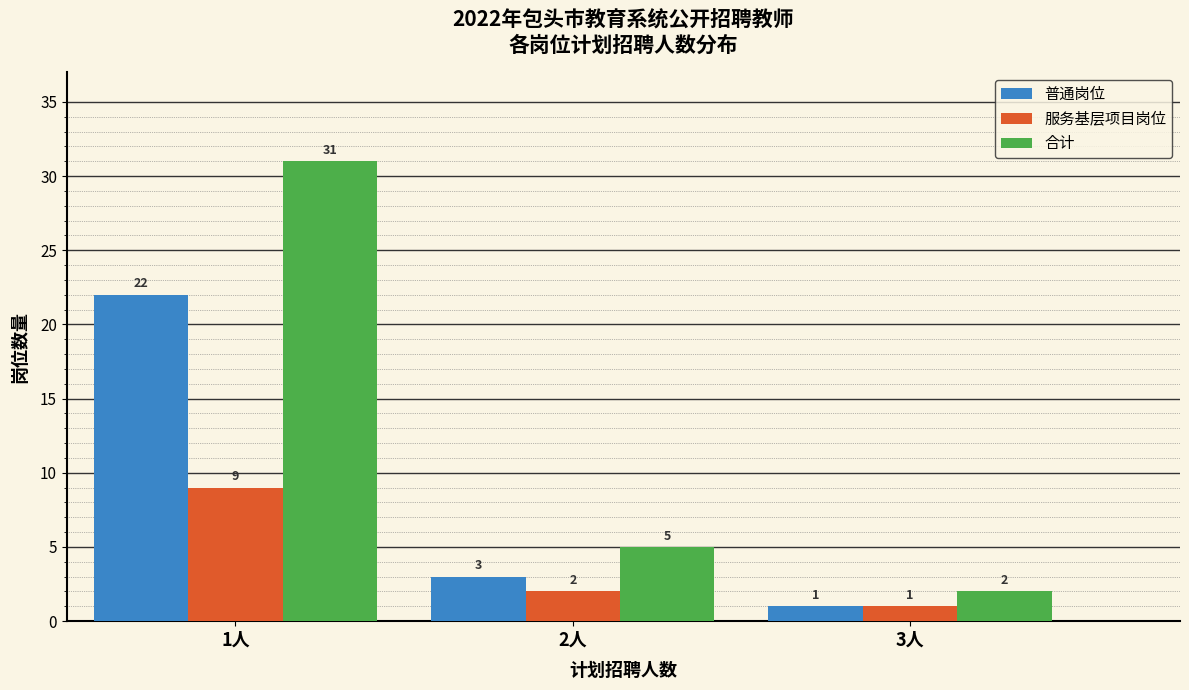

Reading right to left, what are all the values shown in this chart?

普通岗位: 3人=1	2人=3	1人=22
服务基层项目岗位: 3人=1	2人=2	1人=9
合计: 3人=2	2人=5	1人=31